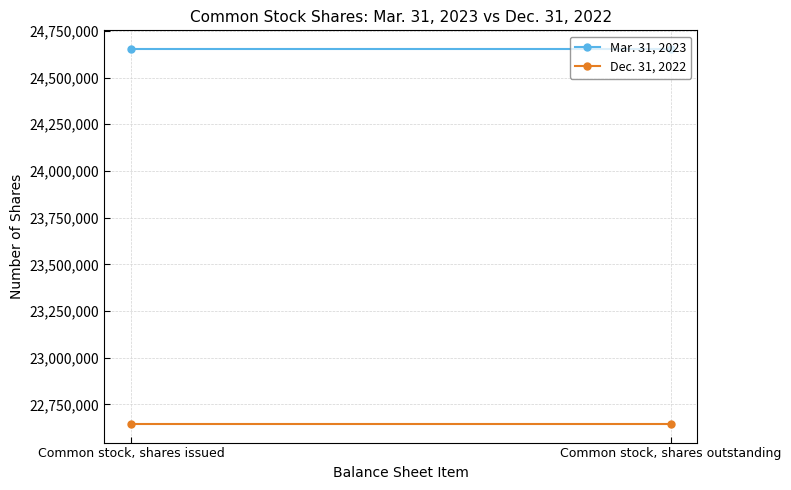

What are all the series names shown in the legend?

Mar. 31, 2023, Dec. 31, 2022